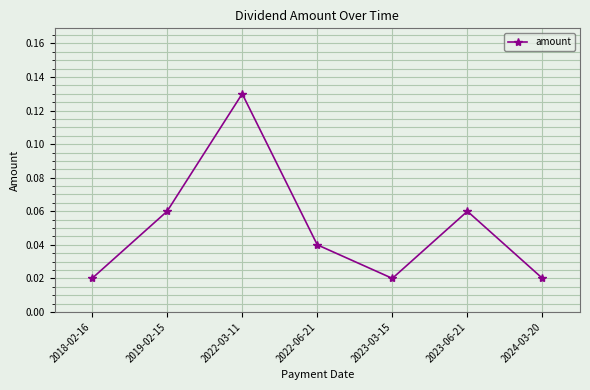

What position from the left is 2018-02-16?

1